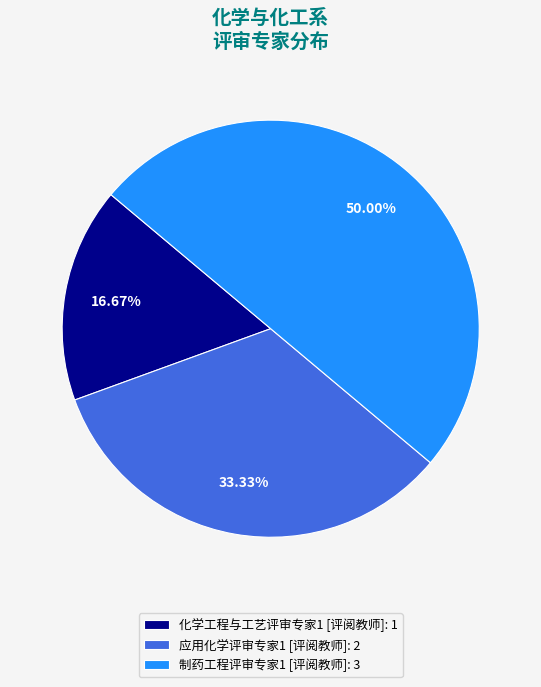

What is the smallest slice in the pie chart?

化学工程与工艺评审专家1 [评阅教师]